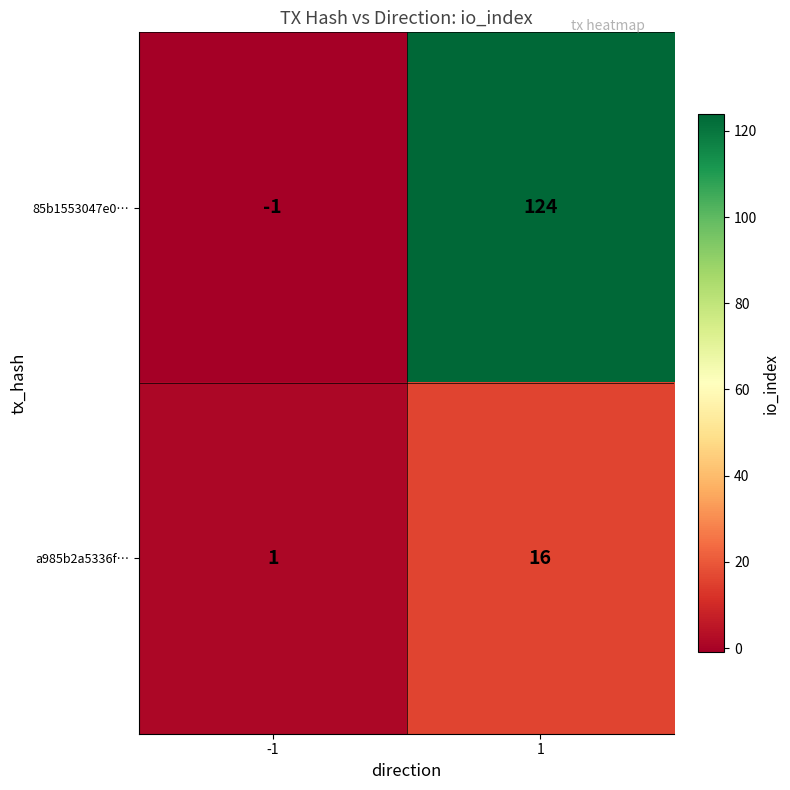

Which series changed the most between -1 and 1?

85b1553047e0…